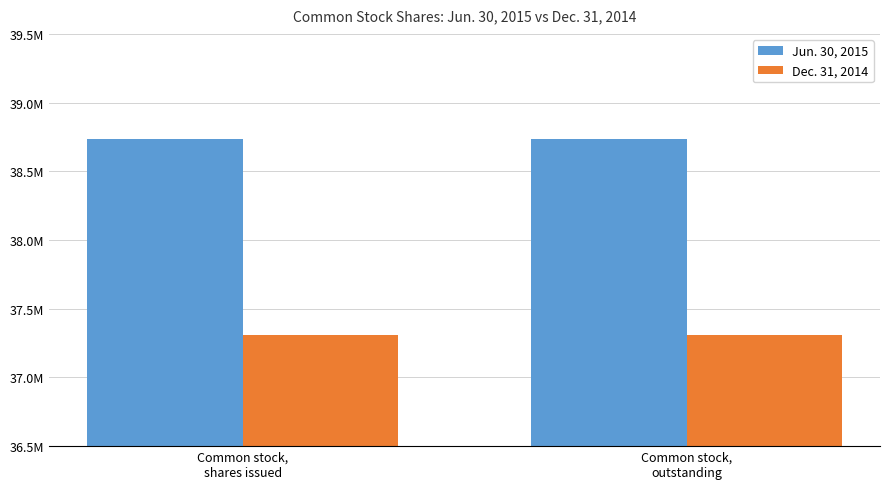

Which series changed the most between Common stock,
shares issued and Common stock,
outstanding?

Jun. 30, 2015